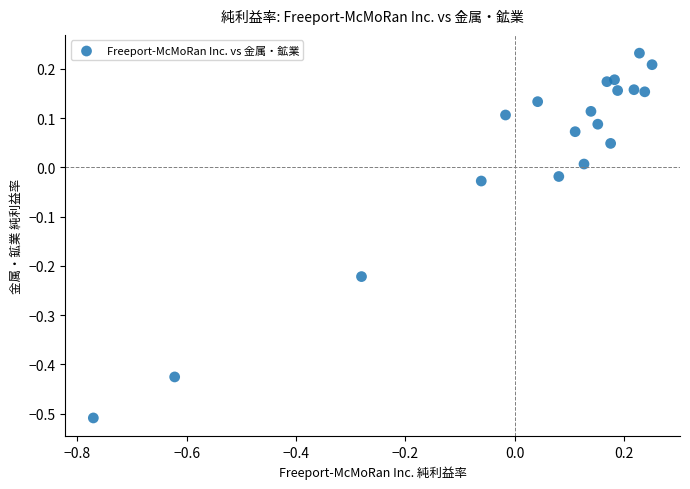

What is the range of X values (max minus min)?

1.0